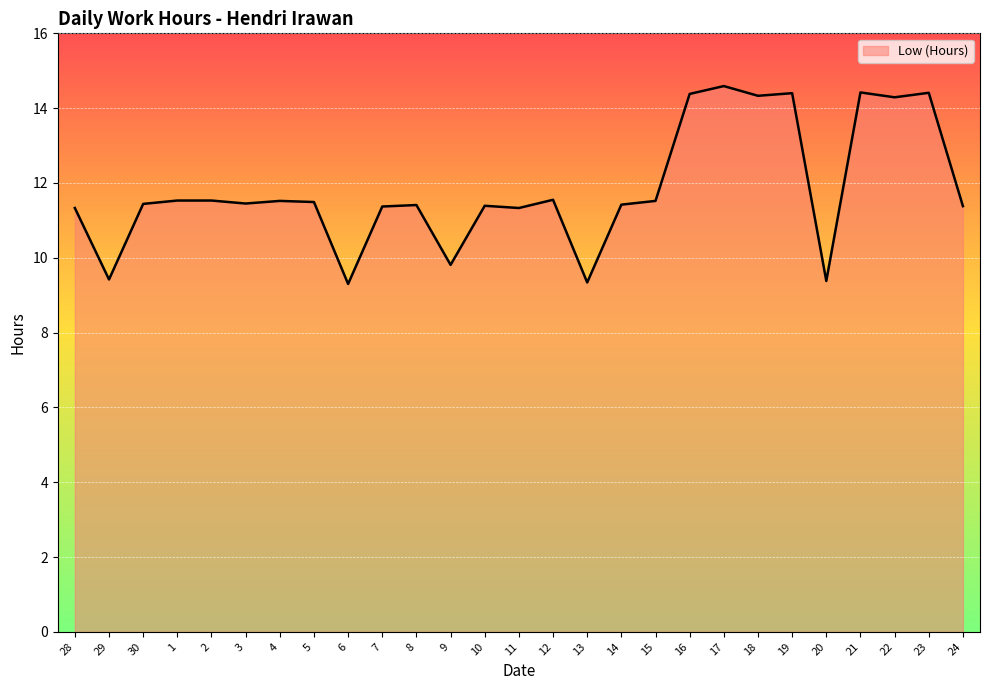

What position from the right is 1?

24